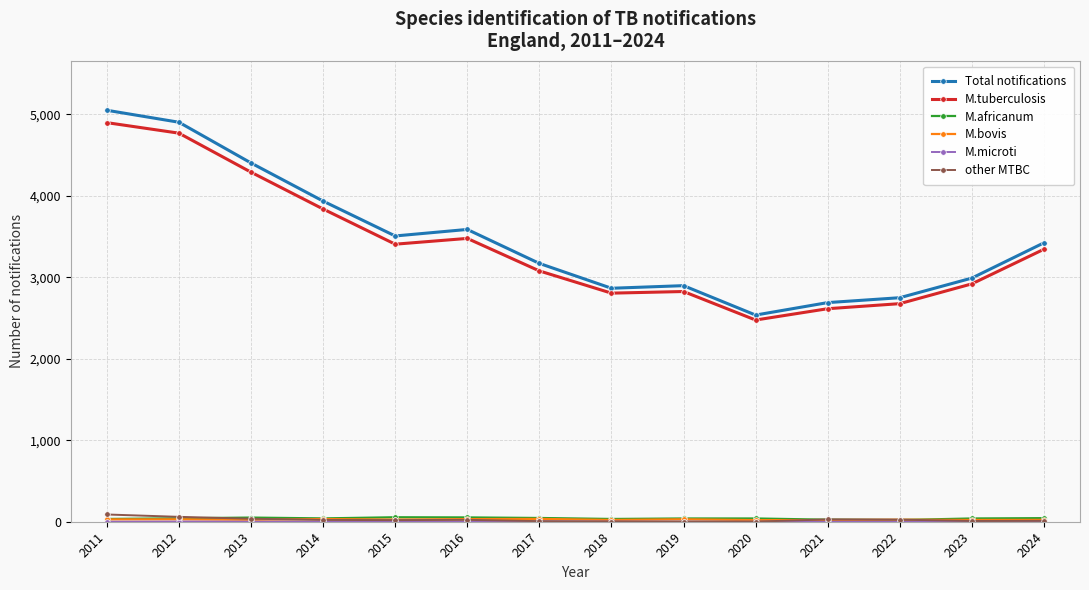

What is the lowest value of the Total notifications series?

2537